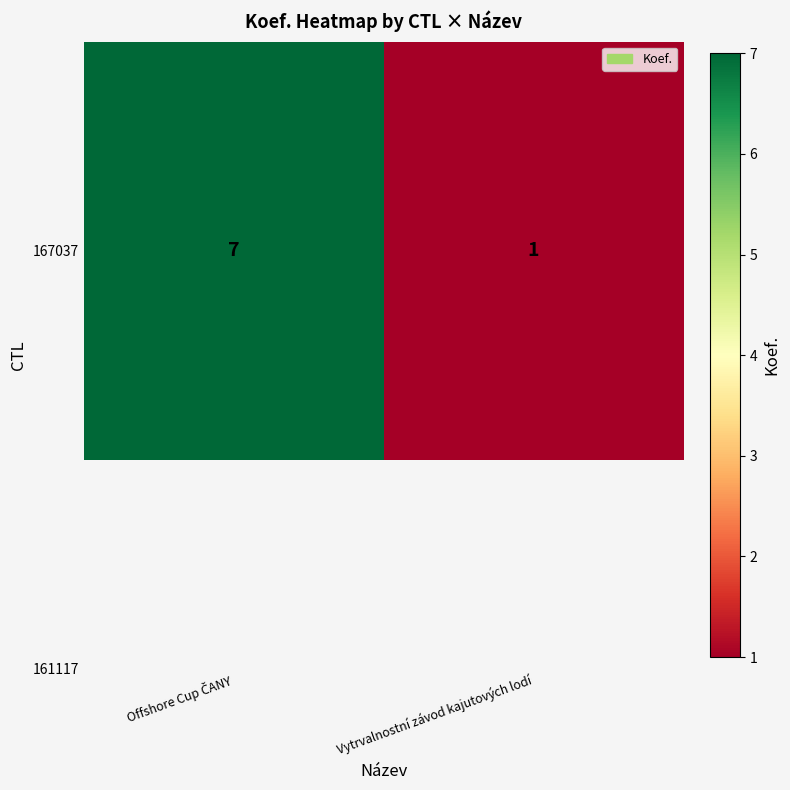

What is the difference between the values at Offshore Cup ČANY and Vytrvalnostní závod kajutových lodí?

6